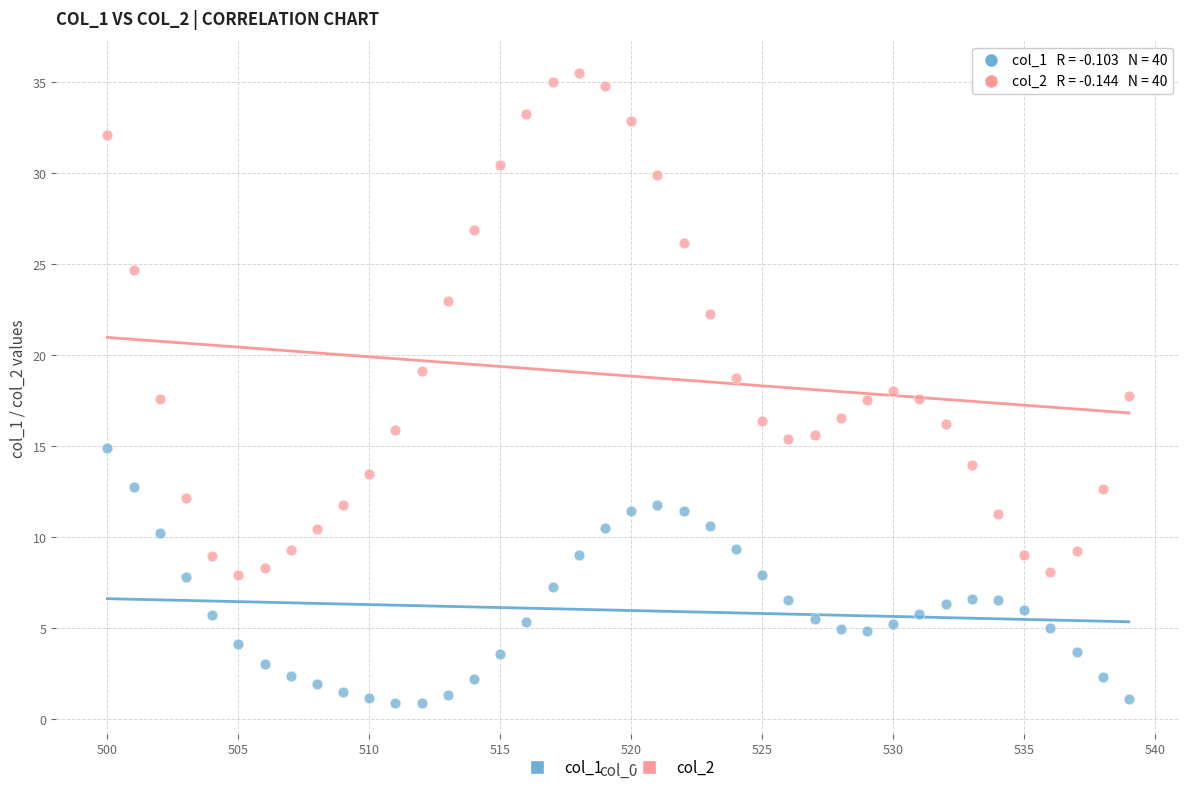

Across all data points, what is the range of Y values (max minus min)?

34.6